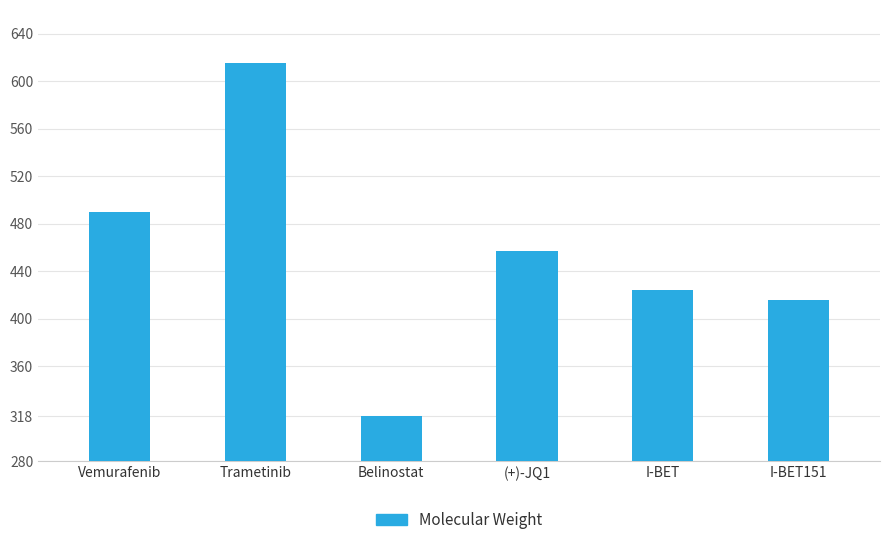

What is the approximate value at Belinostat?

318.4